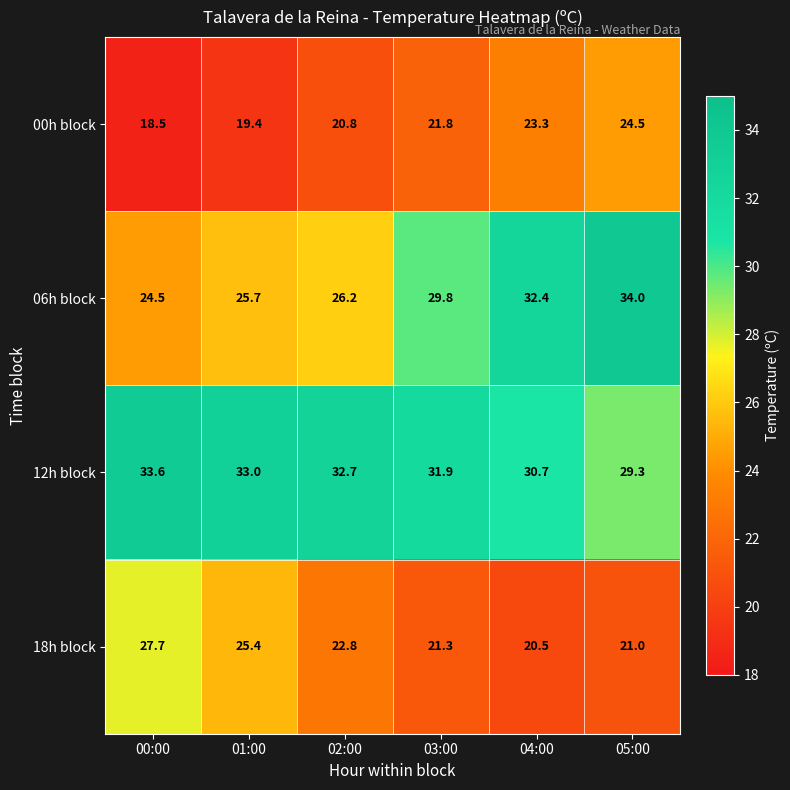

The value of 18h block at 02:00 is 22.8. True or false?

True